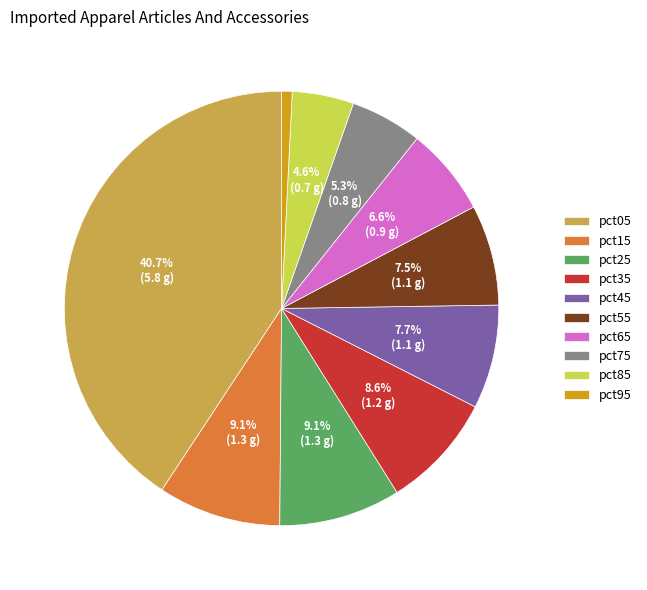

Is there a majority slice in this chart?

No